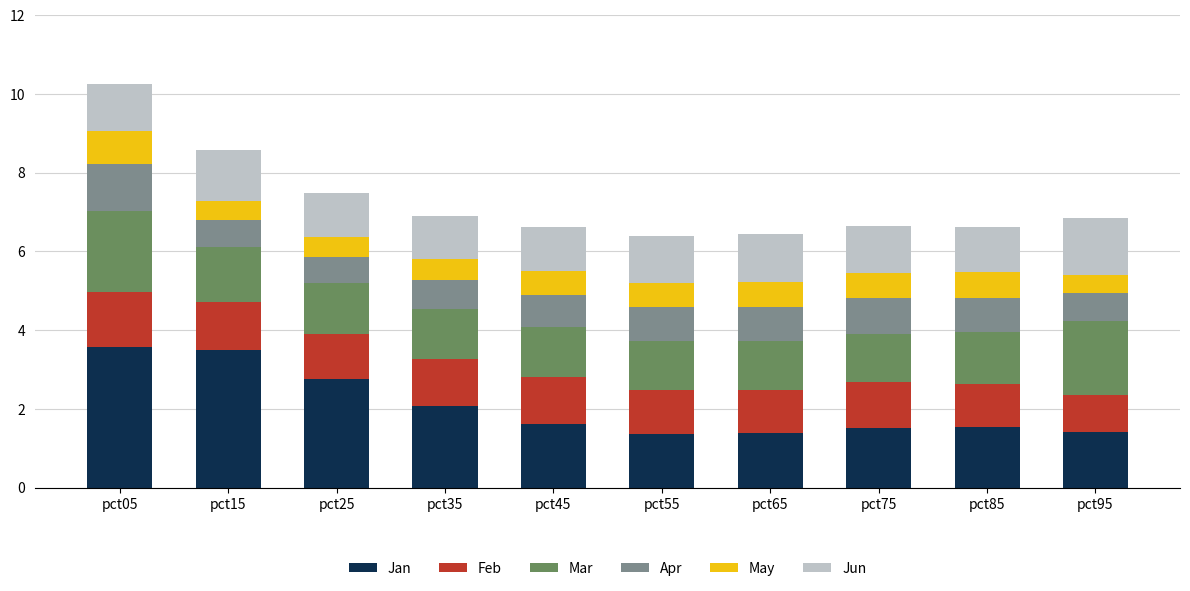

Are the bars grouped side by side (vs. stacked)?

No